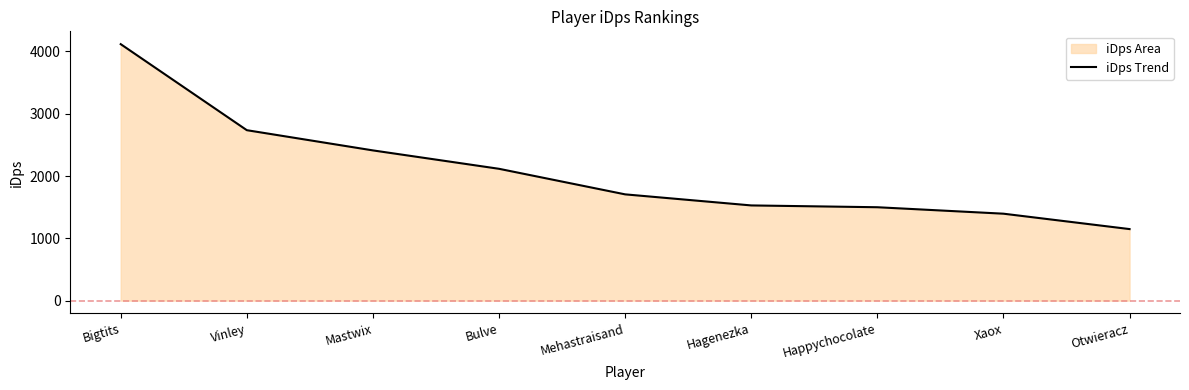

Read the value at Bigtits.

4116.1